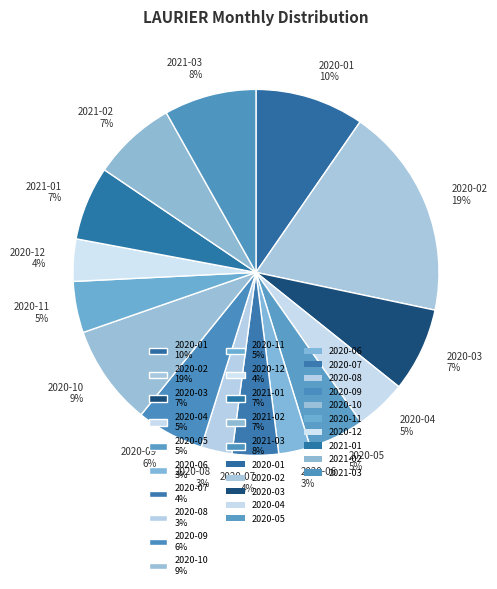

Does 2021-02 account for over 50% of the chart?

No